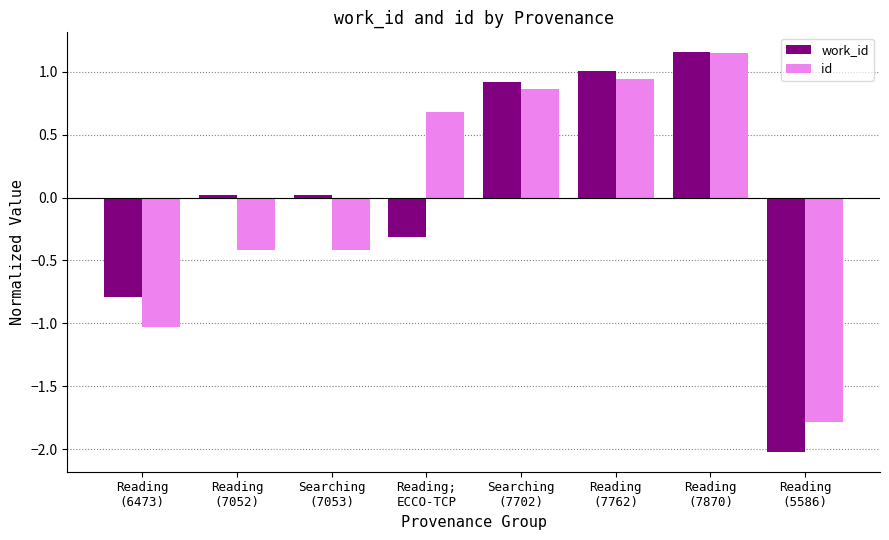

Are the bars horizontal?

No